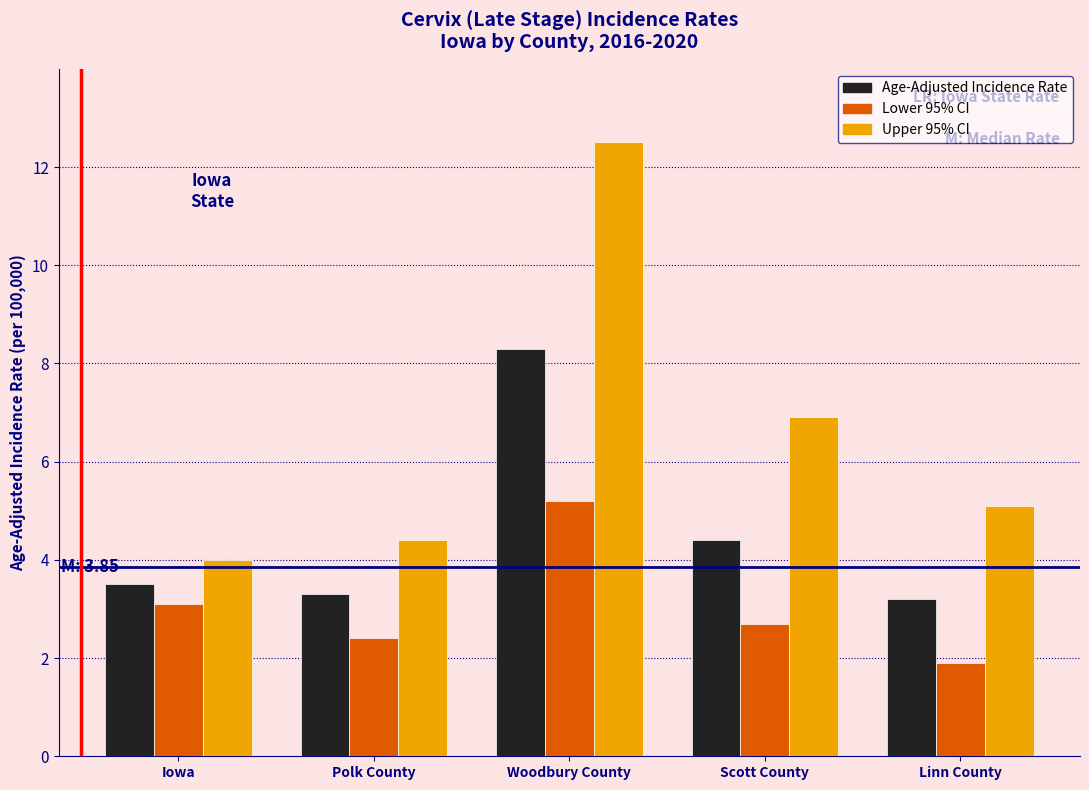

Reading left to right, list all the values displayed in this chart.

Age-Adjusted Incidence Rate: Iowa=3.5	Polk County=3.3	Woodbury County=8.3	Scott County=4.4	Linn County=3.2
Lower 95% CI: Iowa=3.1	Polk County=2.4	Woodbury County=5.2	Scott County=2.7	Linn County=1.9
Upper 95% CI: Iowa=4.0	Polk County=4.4	Woodbury County=12.5	Scott County=6.9	Linn County=5.1